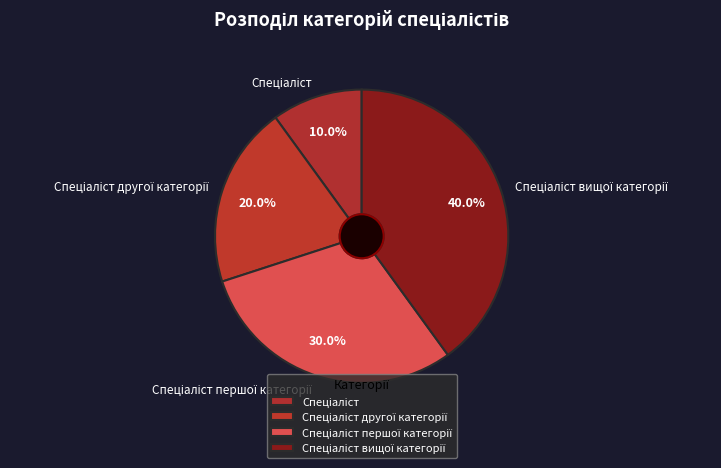

Is there any slice that represents more than half of the pie?

No